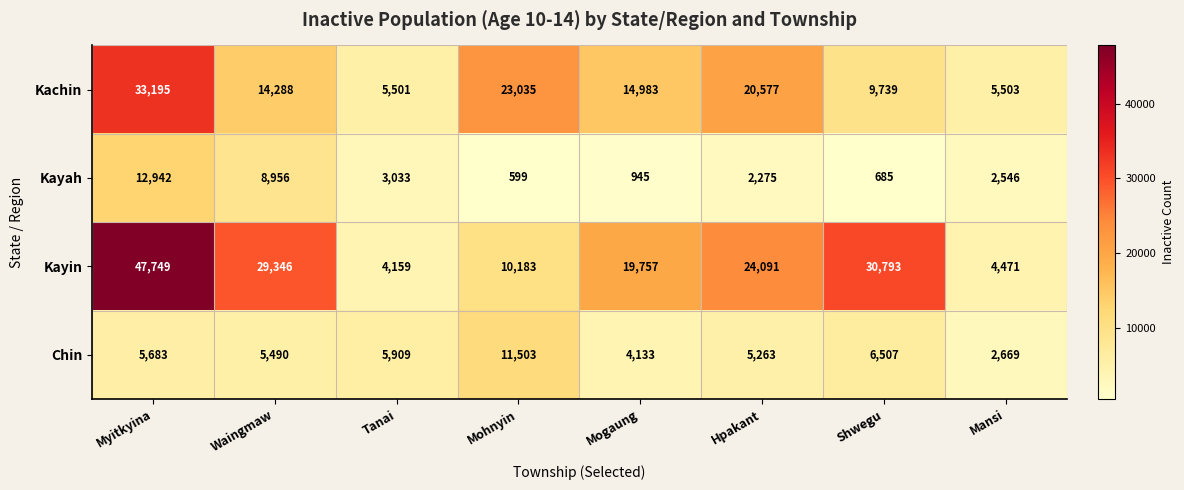

True or false: Chin has a value of 2784 at Waingmaw.

False